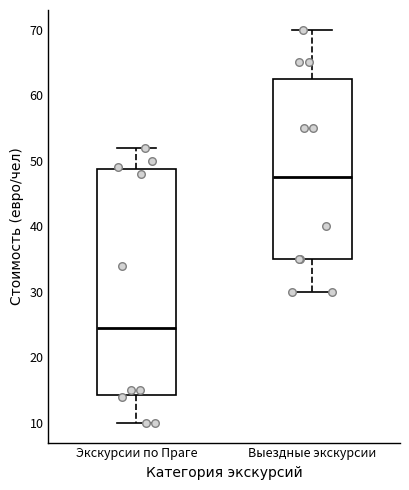

Where is the upper edge of the box for Выездные экскурсии on the y-axis? The values are not printed on the chart, so give them approximately, as read against the axis.

63